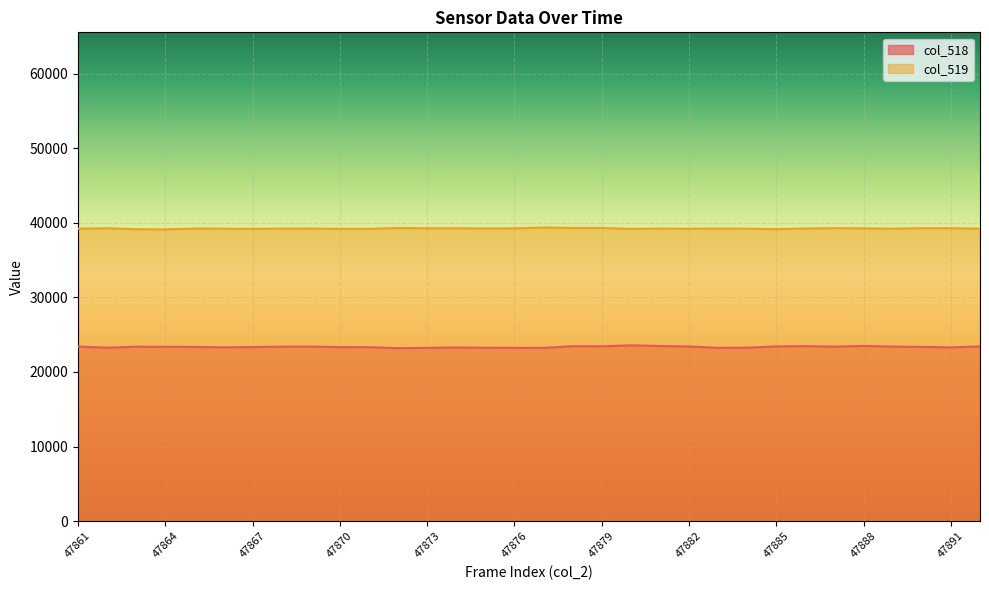

How many series are shown in this chart?

2